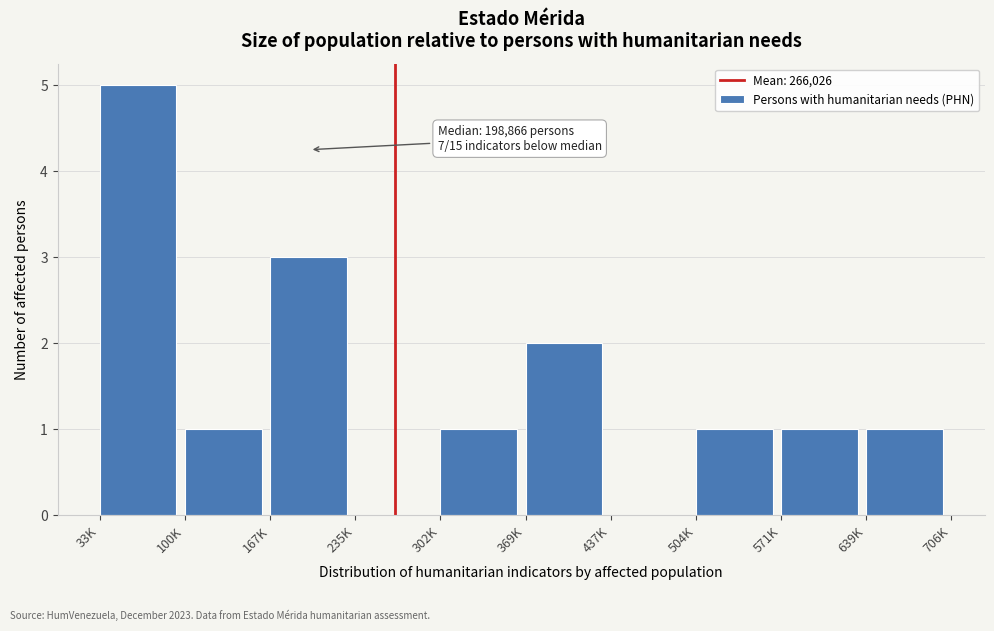

Reading right to left, list all the values displayed in this chart.

639K=1	571K=1	504K=1	437K=0	369K=2	302K=1	235K=0	167K=3	100K=1	33K=5